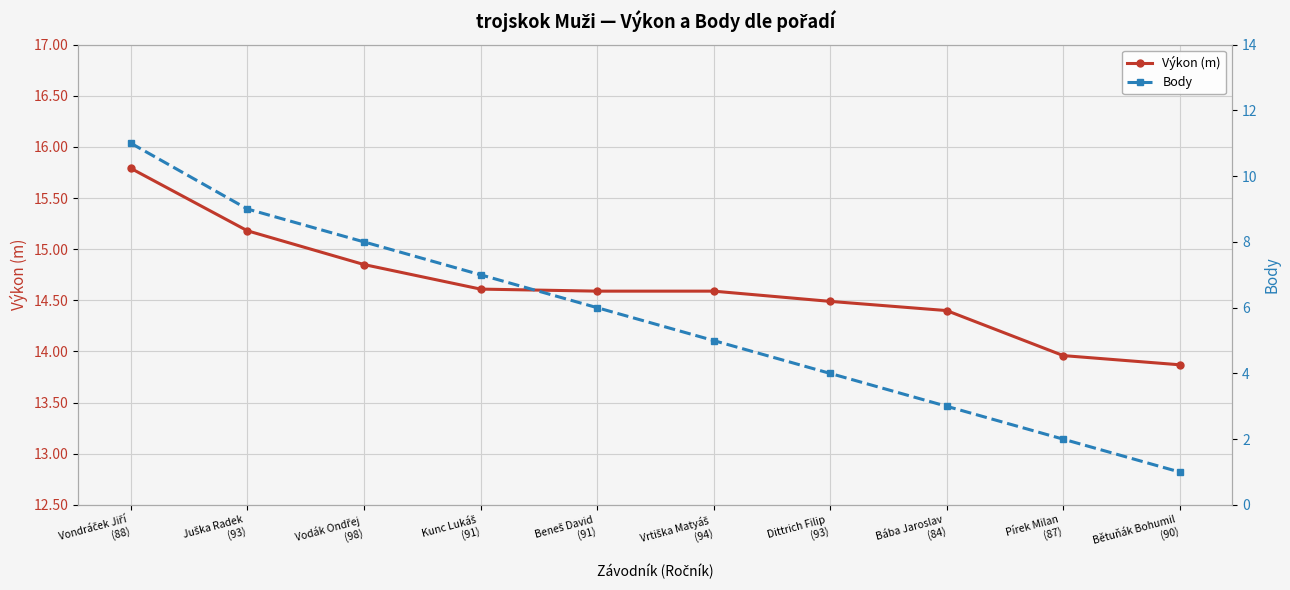

Which series has the largest range (max minus min)?

Body